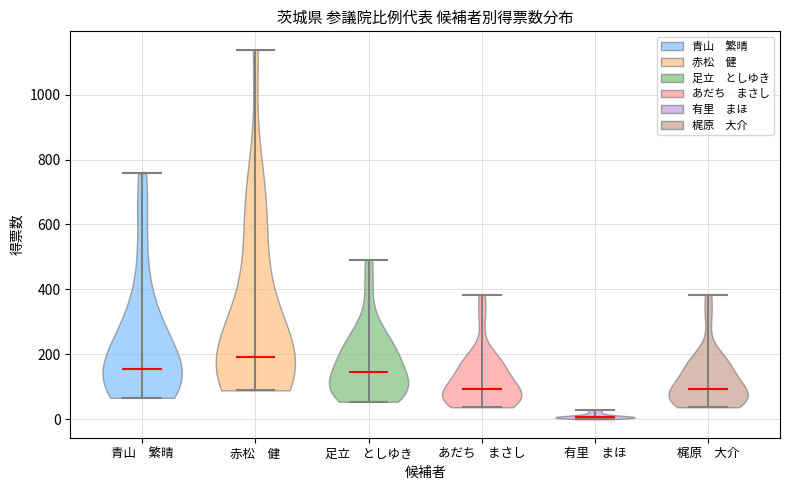

Which violin has the lowest median line?

有里 まほ